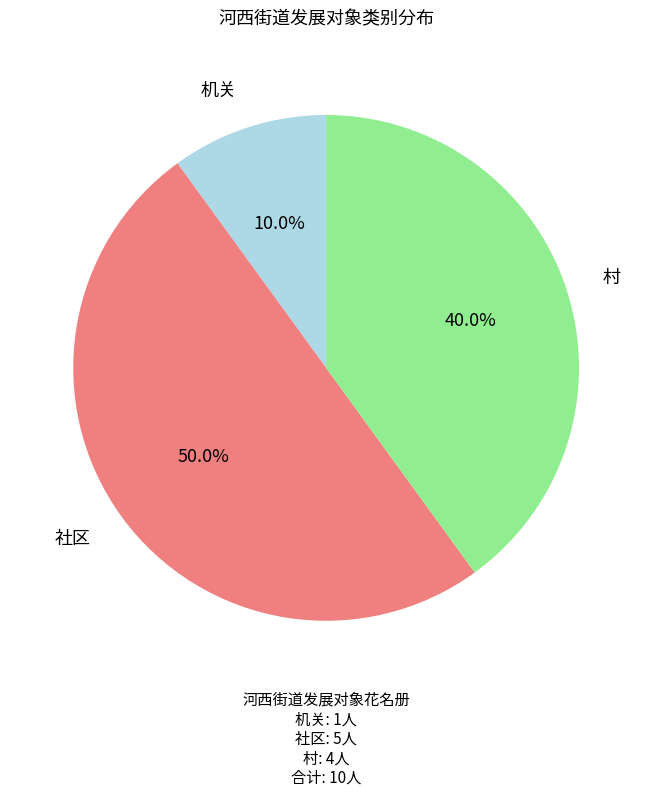

Count the number of slices in the pie.

3